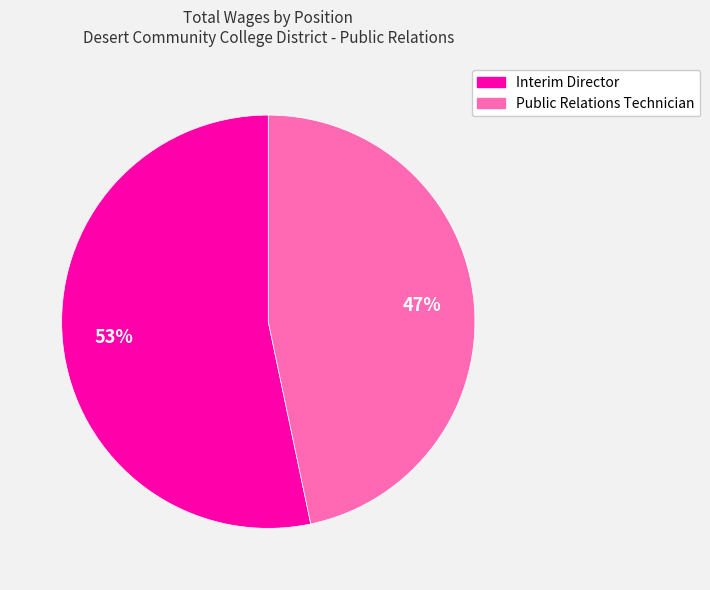

The Interim Director slice represents 41% of the pie. True or false?

False